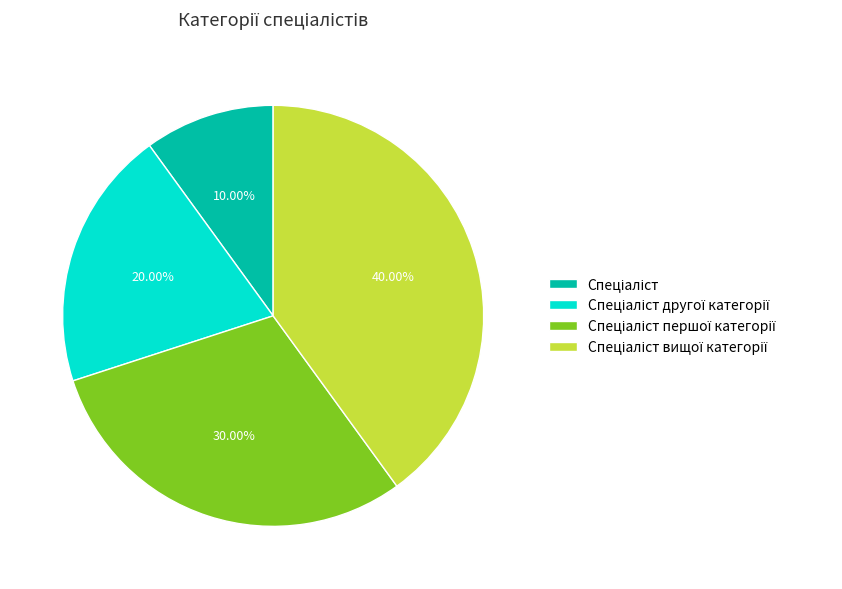

Is there any slice that represents more than half of the pie?

No